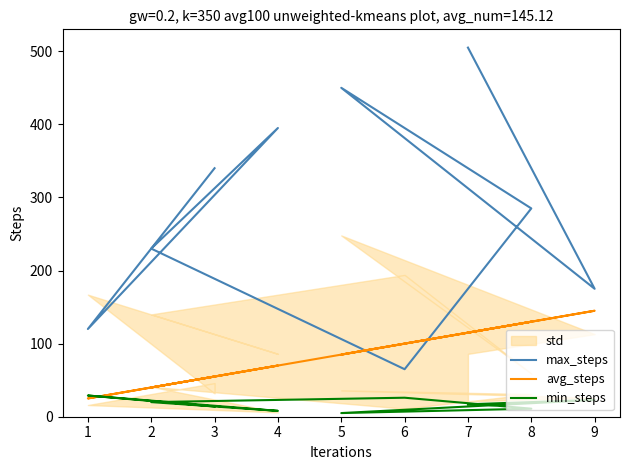

What is the difference between the maximum and minimum values in the min_steps series?

24